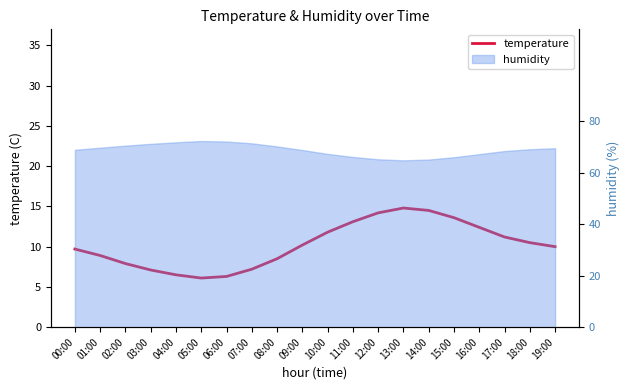

Where is the data nearest to the value 10?

19:00